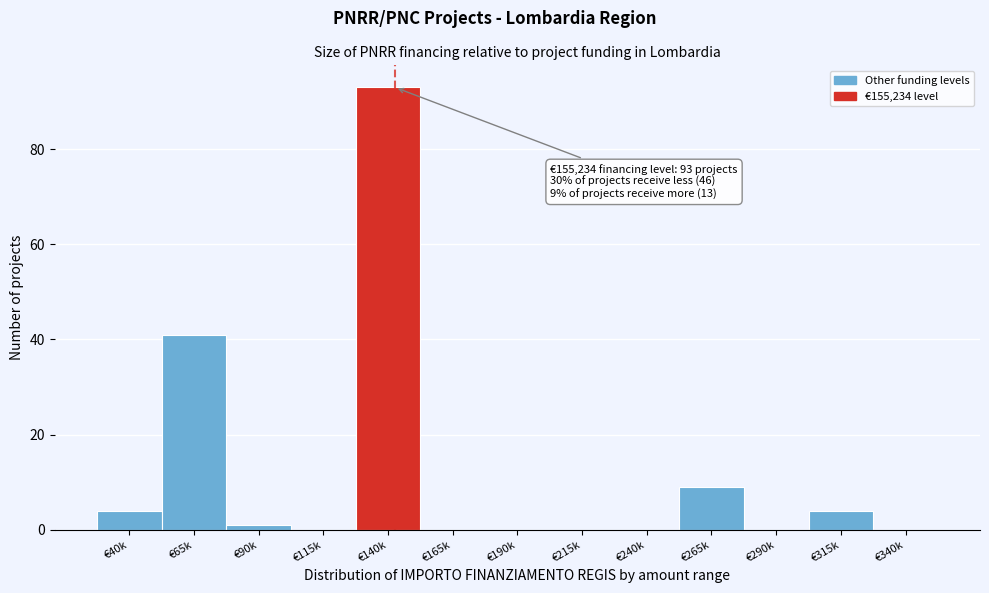

Reading left to right, what are all the values shown in this chart?

€40k=4	€65k=41	€90k=1	€115k=0	€140k=93	€165k=0	€190k=0	€215k=0	€240k=0	€265k=9	€290k=0	€315k=4	€340k=0